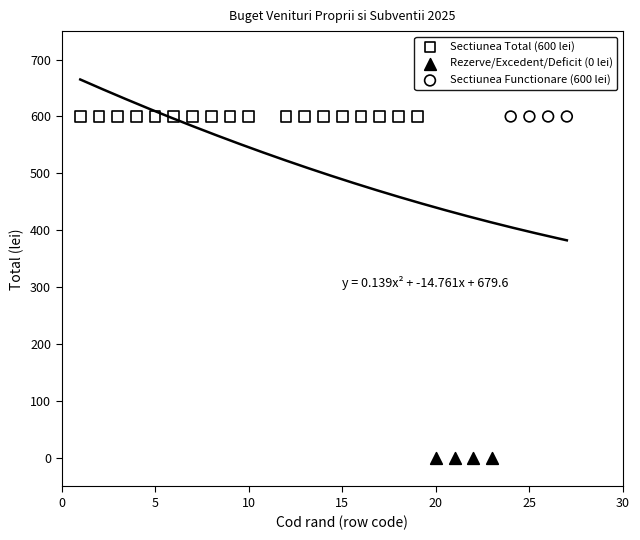

Which series contains the lowest Y value?

Rezerve/Excedent/Deficit (0 lei)